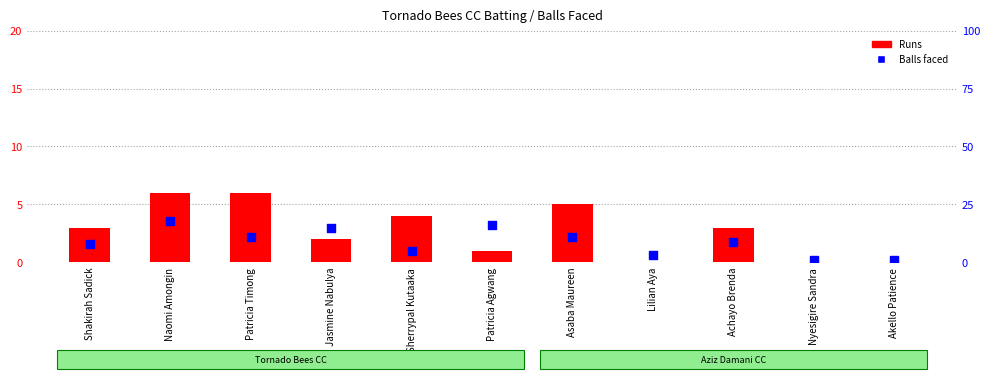

Which series reaches the minimum Y coordinate?

Runs